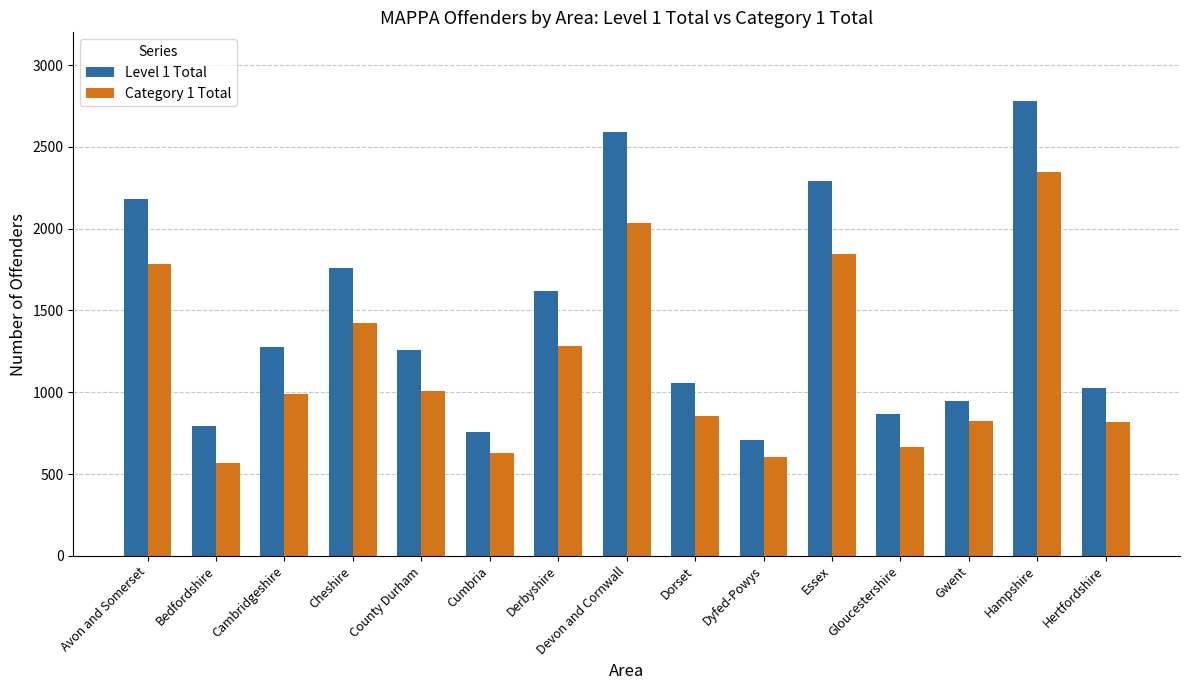

What is the difference between the maximum and minimum values in the Category 1 Total series?

1781